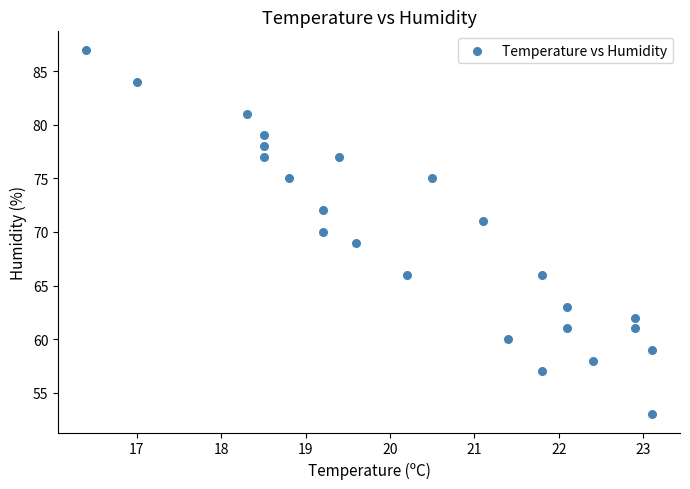

What is the range of Y values (max minus min)?

34